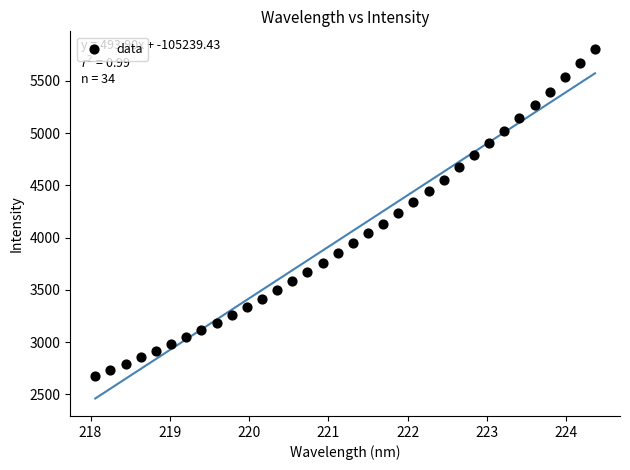

What is the range of X values (max minus min)?

6.3